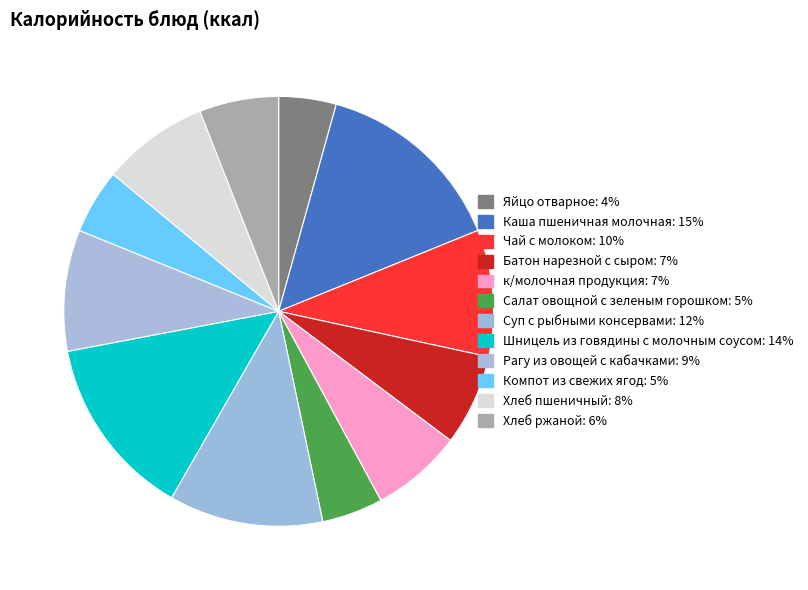

What is the largest slice in the pie chart?

Каша пшеничная молочная